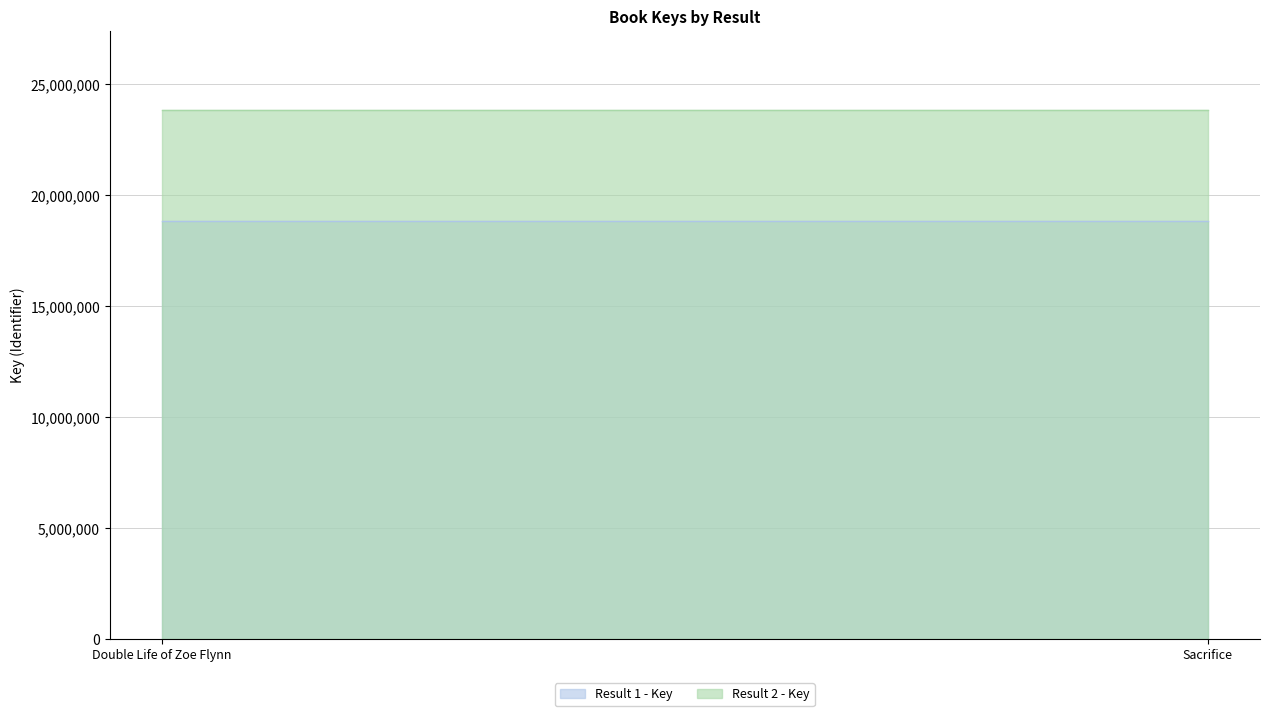

Does the chart display data point markers on the line(s)?

No